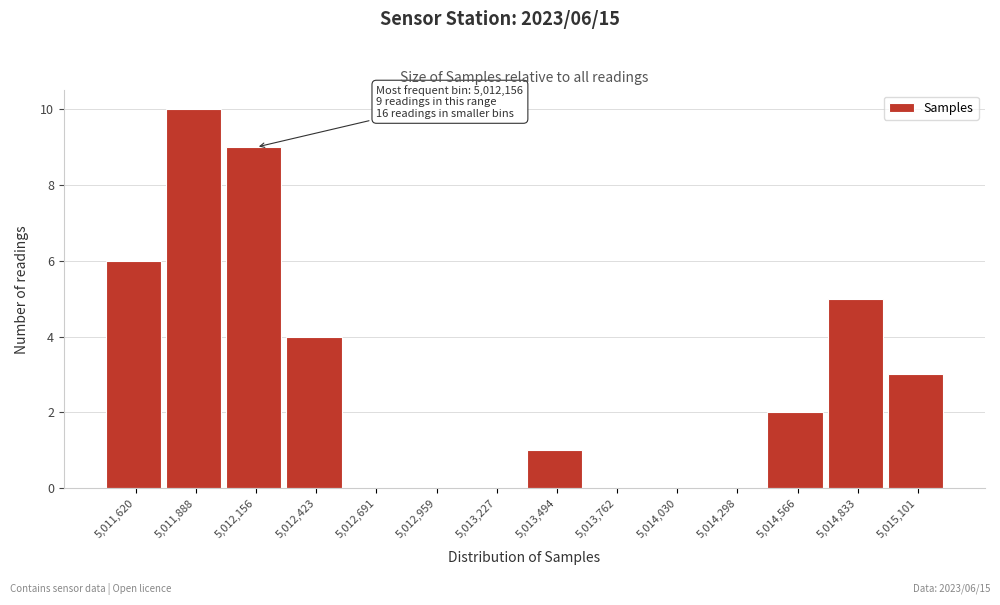

Reading left to right, transcribe all the data shown in this chart.

5,011,620=6	5,011,888=10	5,012,156=9	5,012,423=4	5,012,691=0	5,012,959=0	5,013,227=0	5,013,494=1	5,013,762=0	5,014,030=0	5,014,298=0	5,014,566=2	5,014,833=5	5,015,101=3